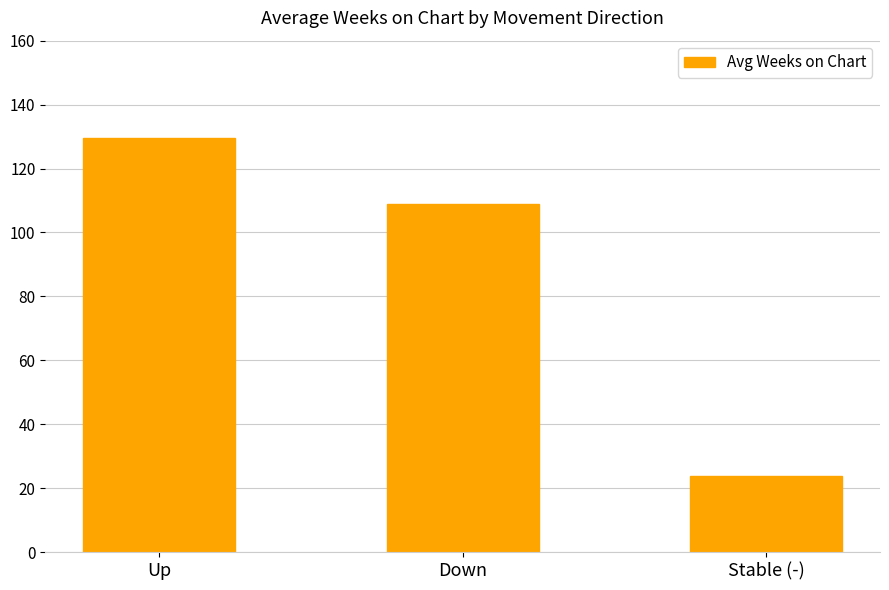

Between Up and Stable (-), which is larger?

Up